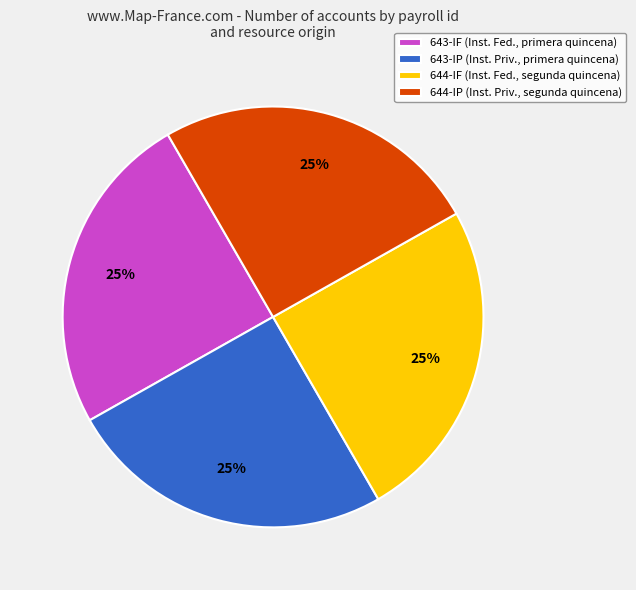

Is 643-IP the majority of the pie?

No